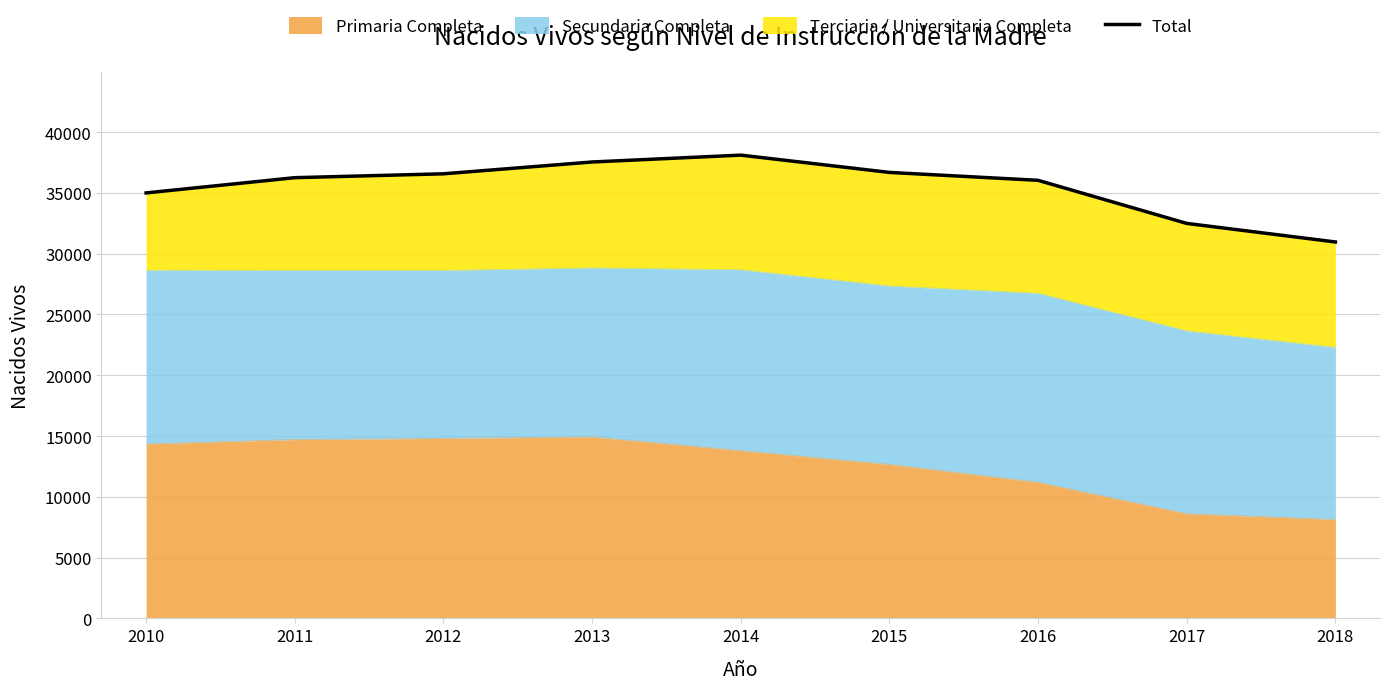

What is the difference between the maximum and minimum values?

7143